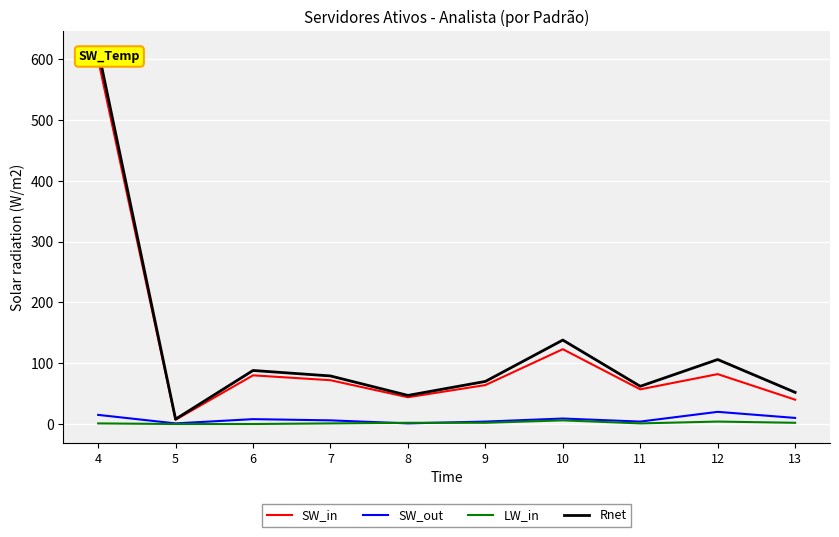

Reading left to right, list all the values displayed in this chart.

SW_in: 599	7	80	72	44	64	123	57	82	40
SW_out: 15	1	8	6	1	4	9	4	20	10
LW_in: 1	0	0	1	2	2	6	1	4	2
Rnet: 615	8	88	79	47	70	138	62	106	52